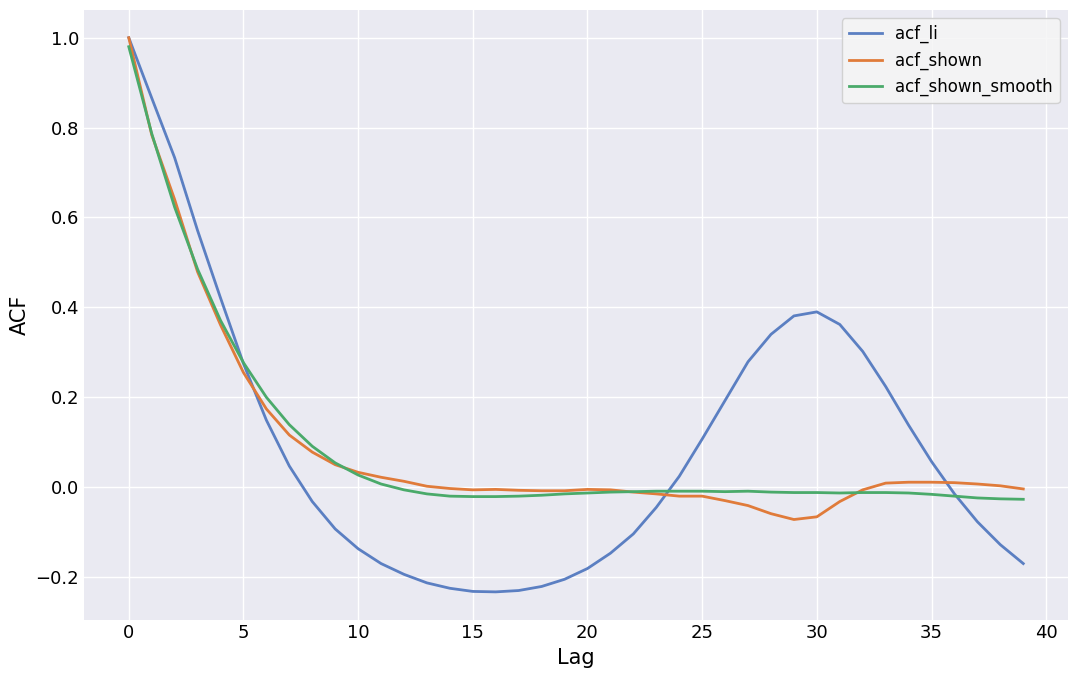

Which series has the largest range (max minus min)?

acf_li